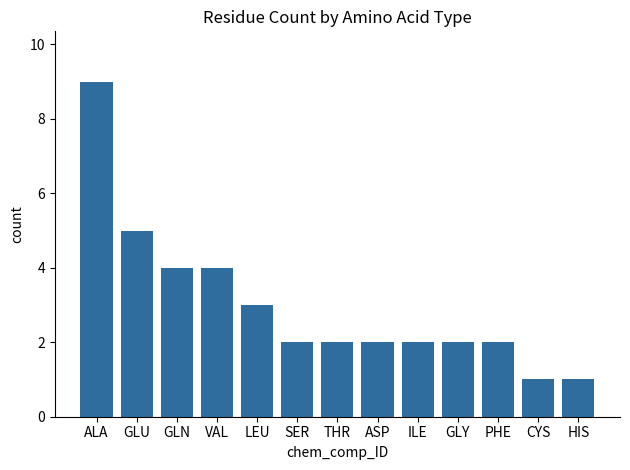

What is the ratio of the value at PHE to the value at GLN?

0.5